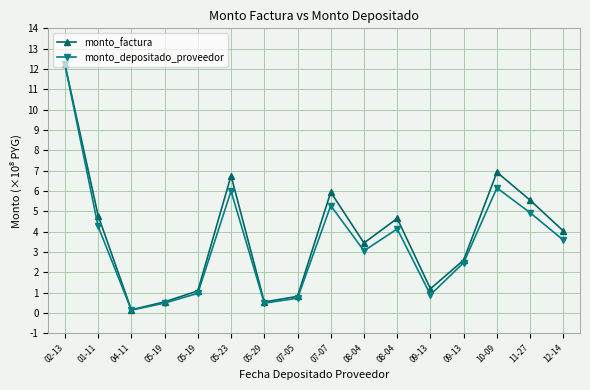

Is it true that monto_factura equals 0.3 at 09-13?

False